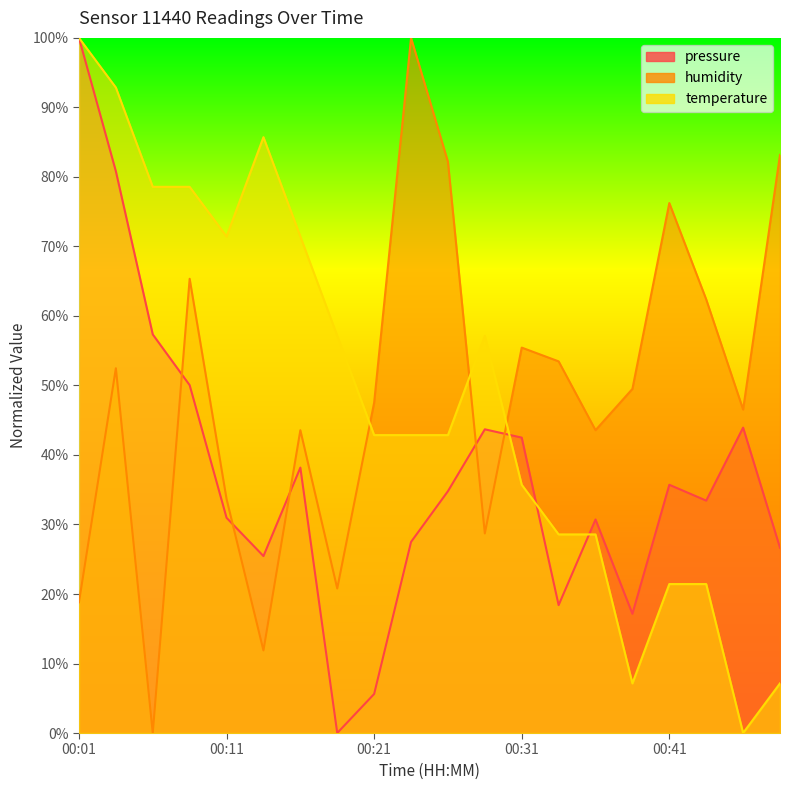

Where is the first local maximum for pressure?

00:16